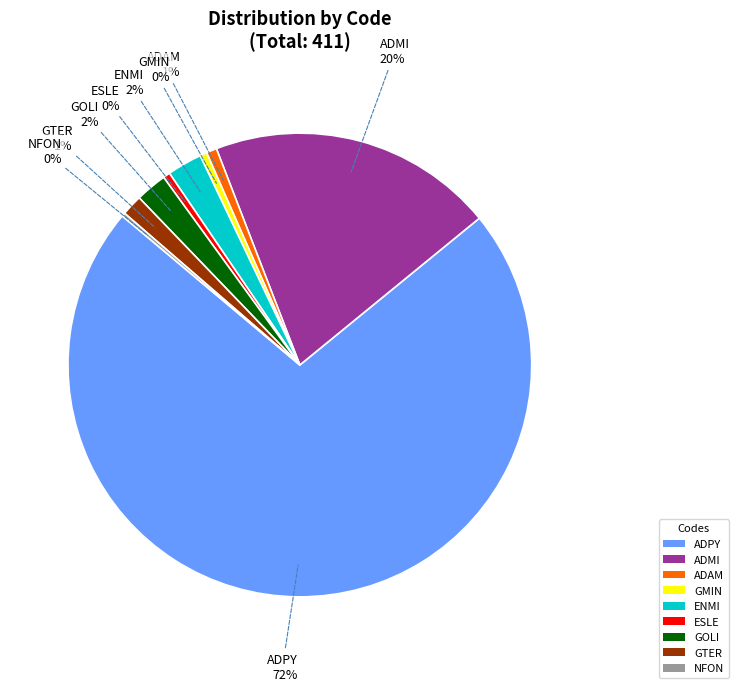

Do GOLI and ADAM together represent more than half of the pie?

No